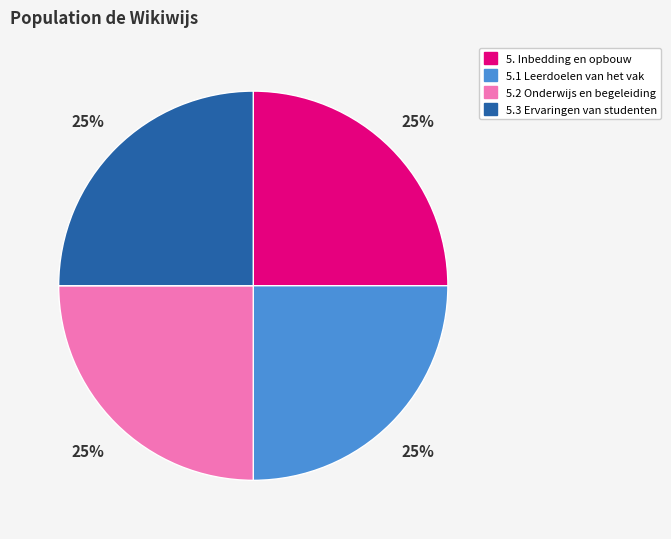

Is there a majority slice in this chart?

No